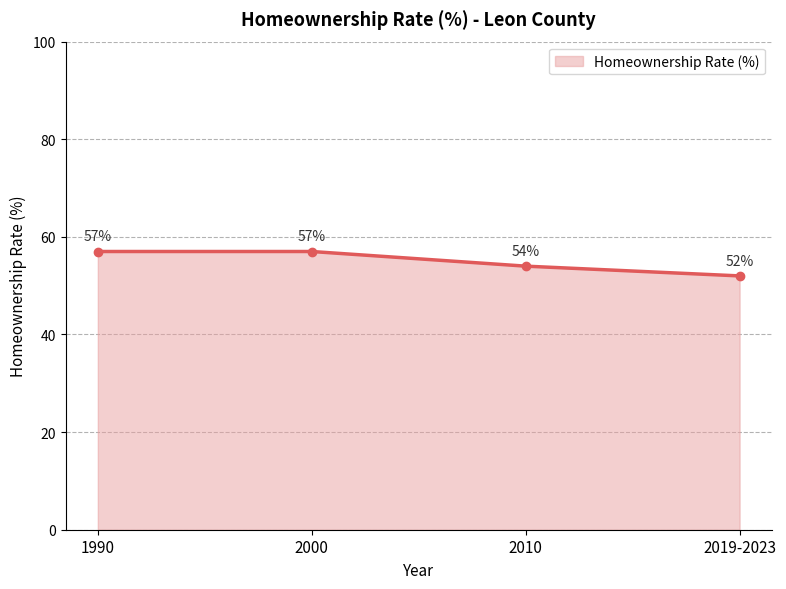

Is it true that the value at 1990 is 35?

False